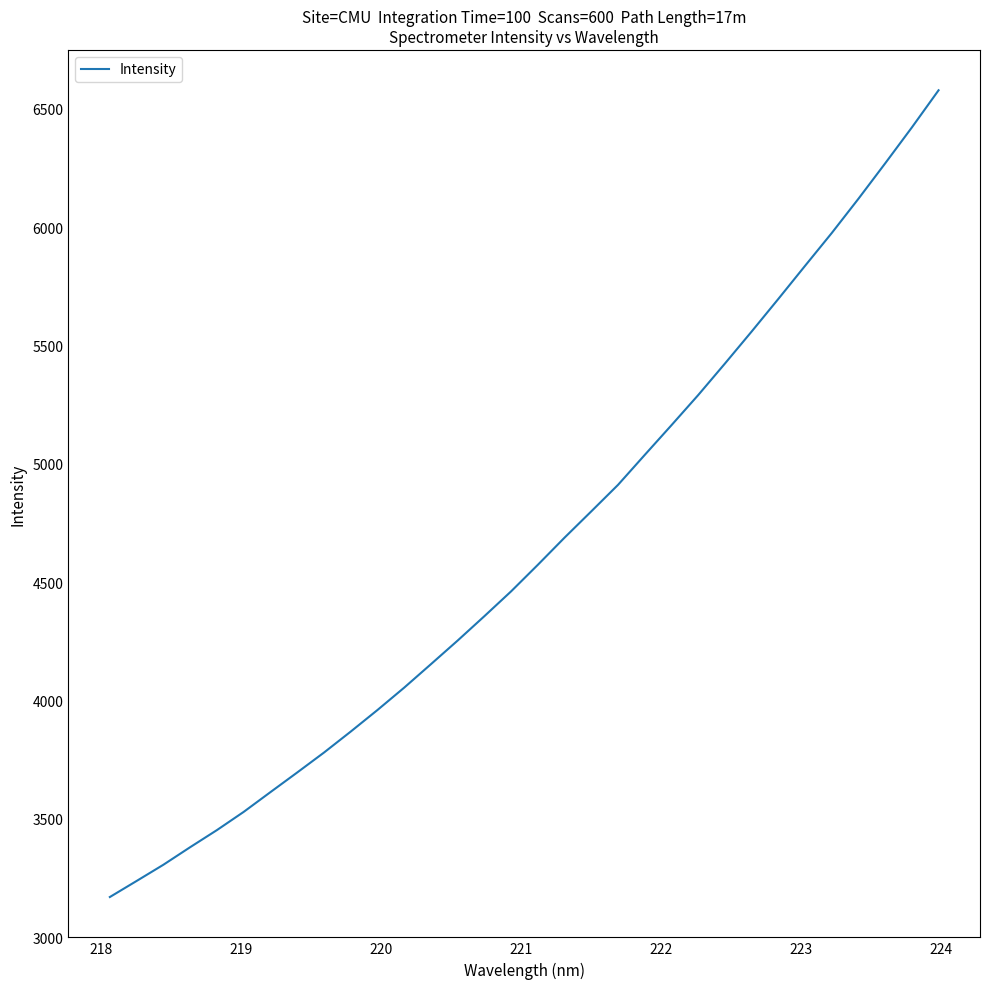

What is the maximum value shown in the chart?

6578.3